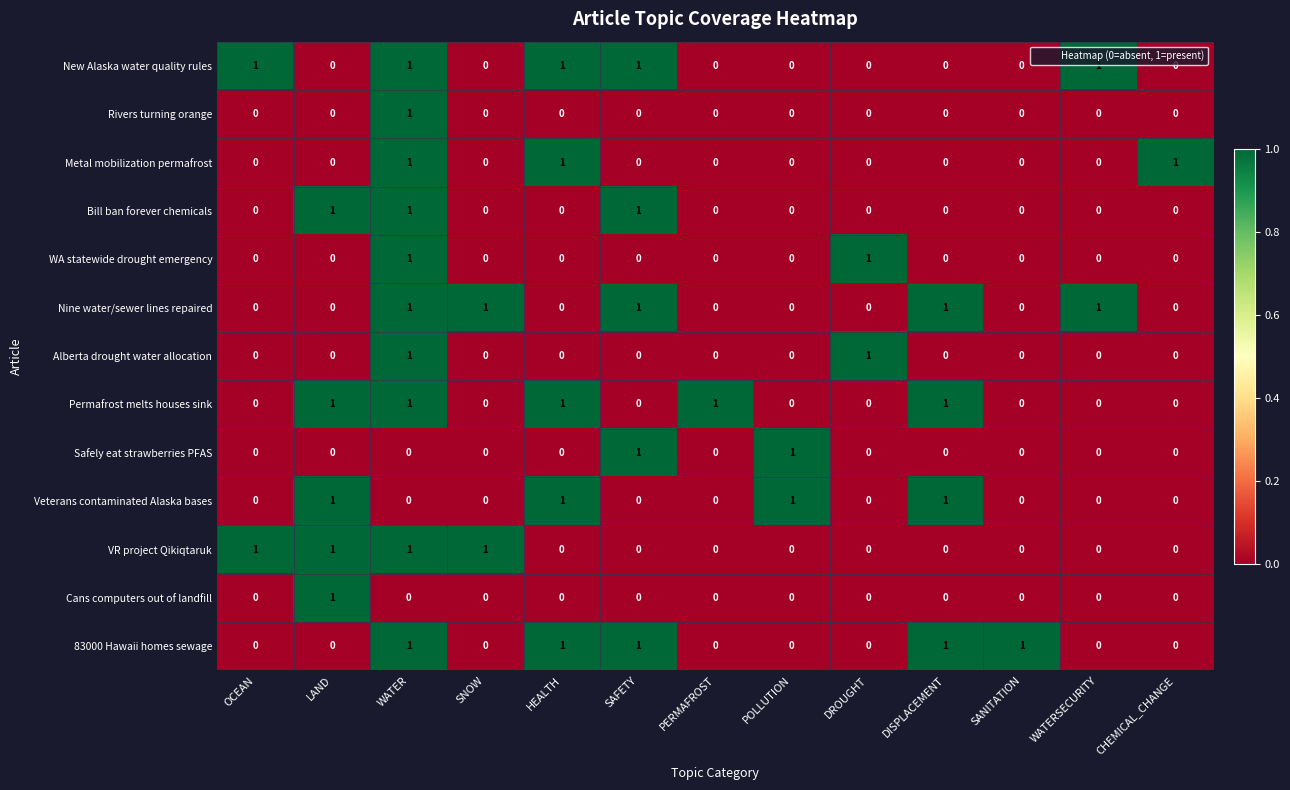

Which category has the highest value in the Rivers turning orange series?

WATER